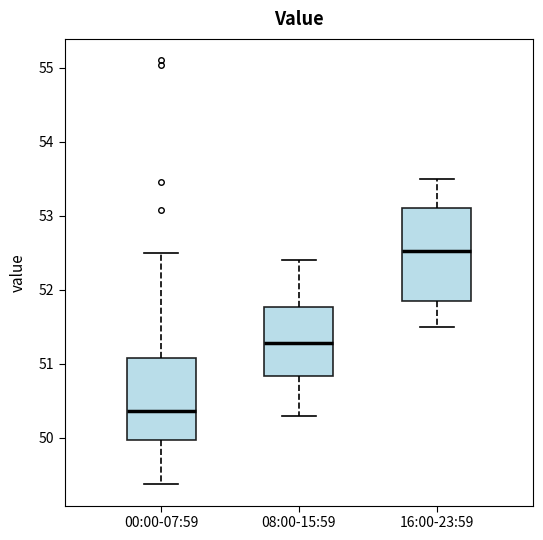

Which box is the tallest, from its lower edge to its upper edge?

16:00-23:59